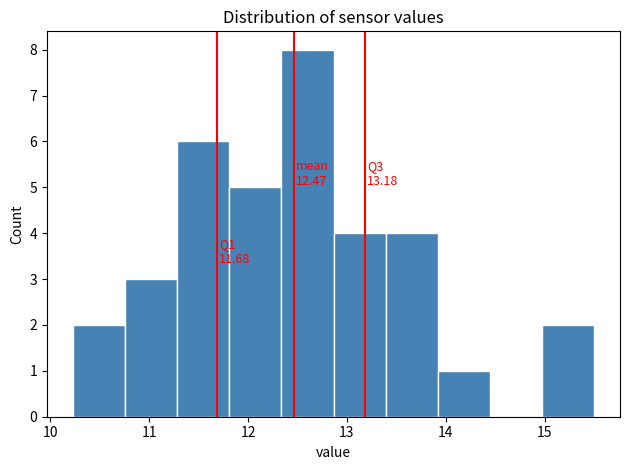

Which range on the x-axis has the tallest bar?

12.3 to 12.9